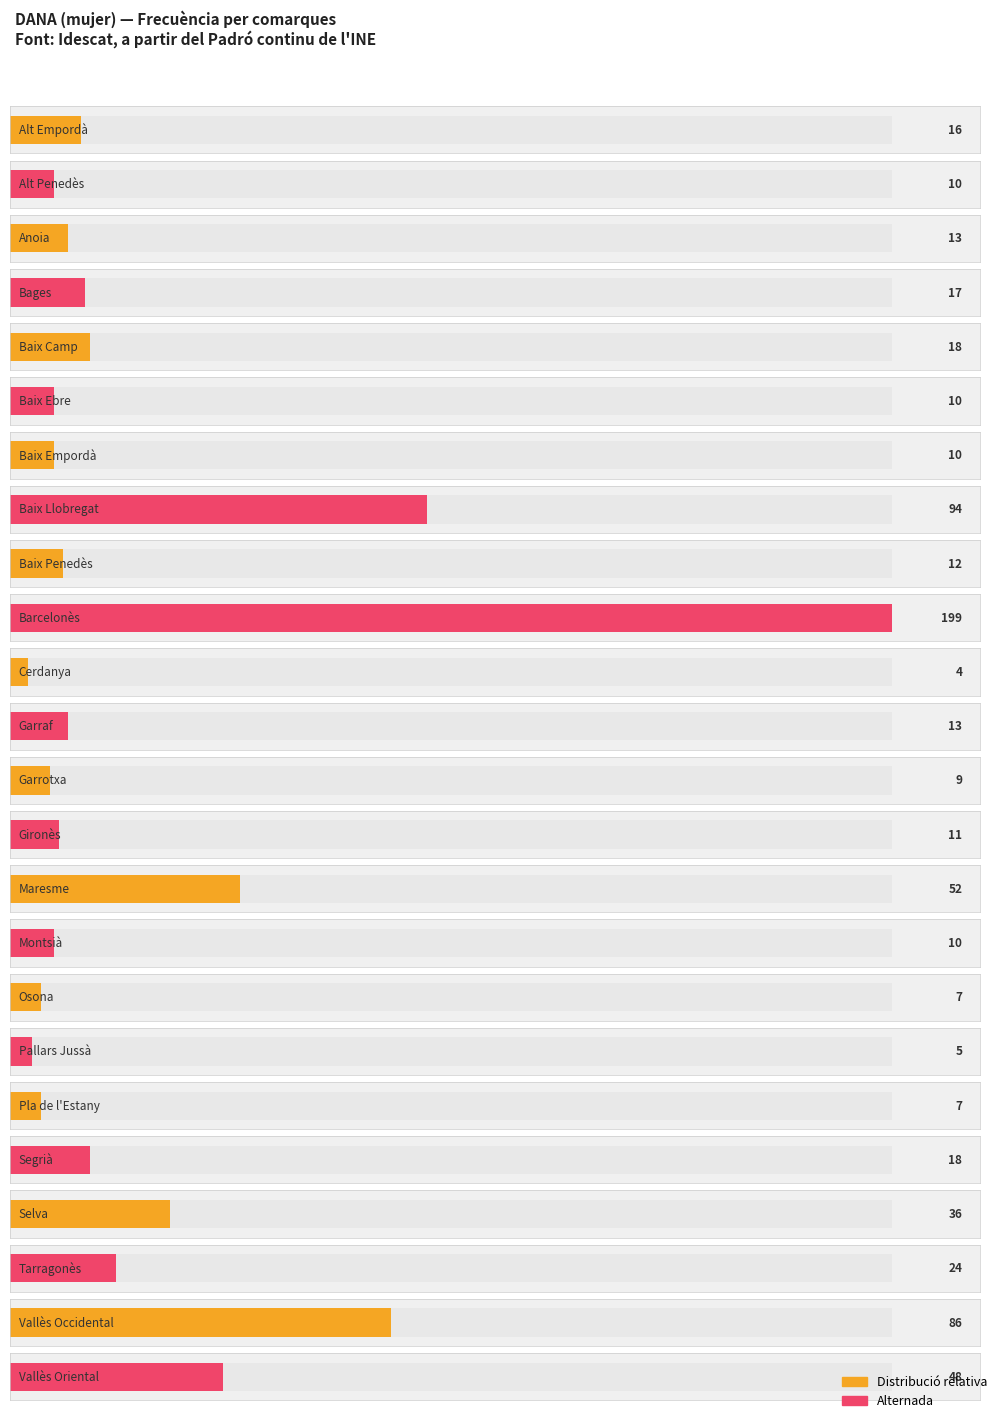

At which category does the chart reach its minimum across all series?

Cerdanya